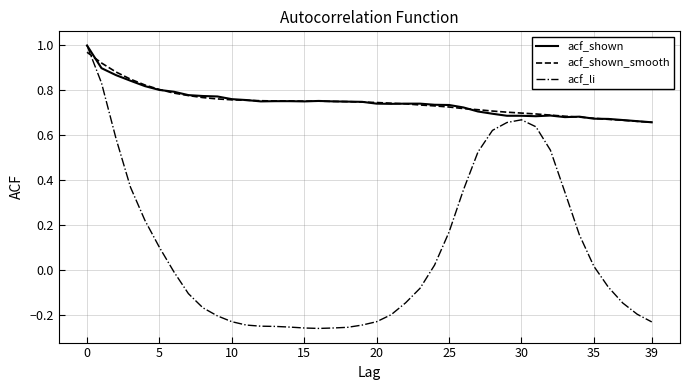

Which series ends up on top after the final intersection of acf_li and acf_shown_smooth?

acf_shown_smooth